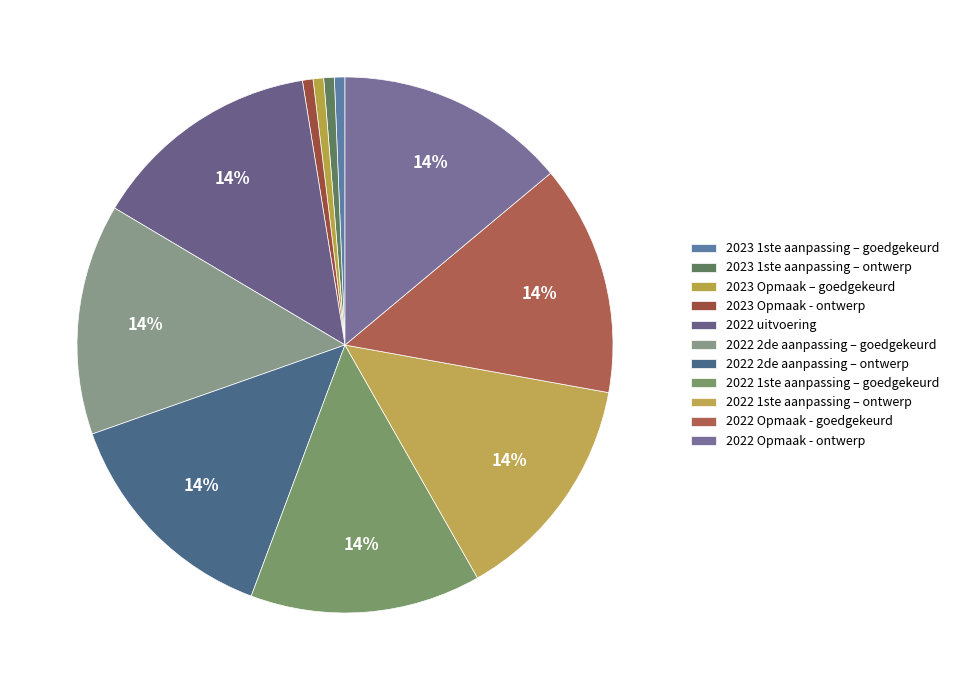

To the nearest percent, what percentage of the pie is 2023 Opmaak – goedgekeurd?

1%